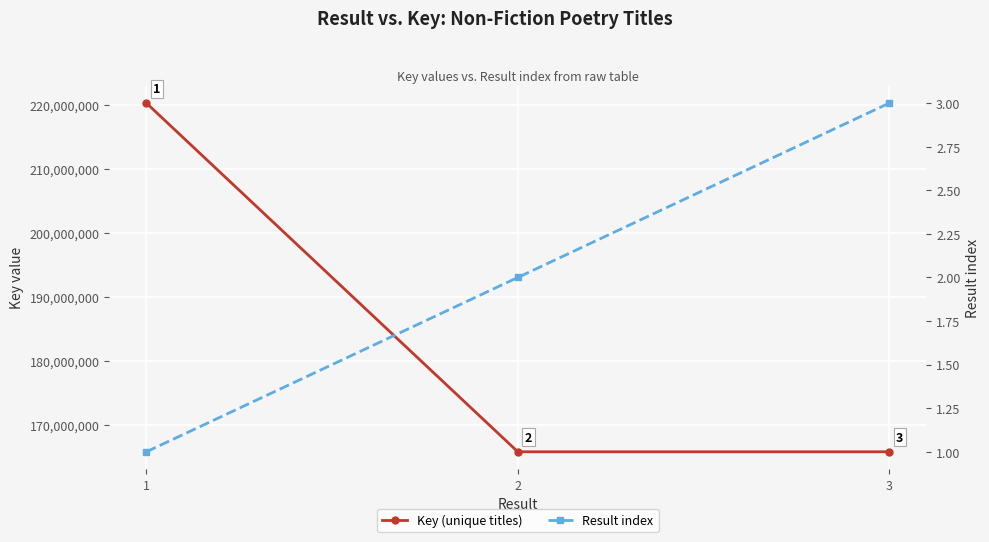

How many lines are shown in the chart?

2